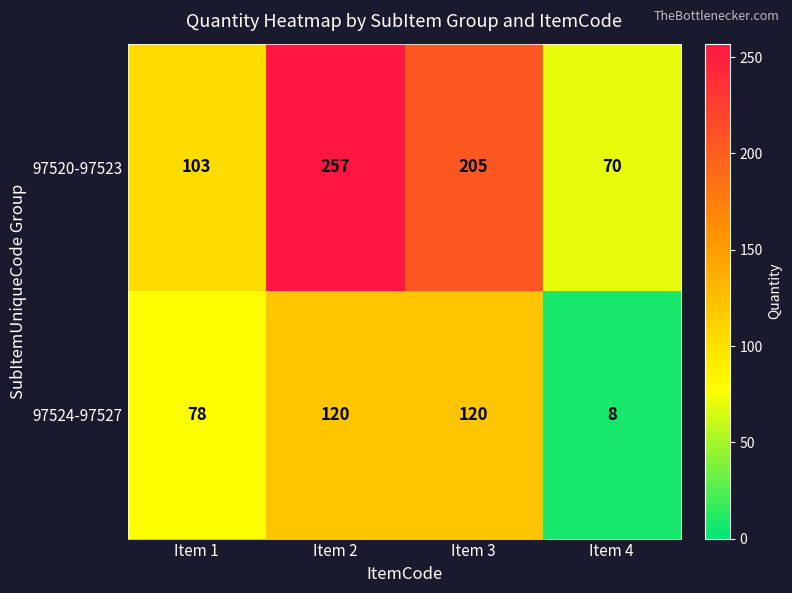

True or false: 97520-97523 has a value of 151 at Item 1.

False